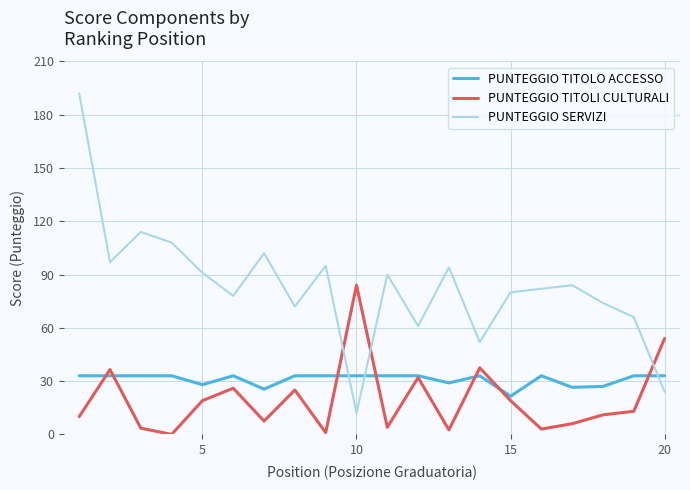

True or false: PUNTEGGIO TITOLI CULTURALI has more than 2 interior local peaks.

True